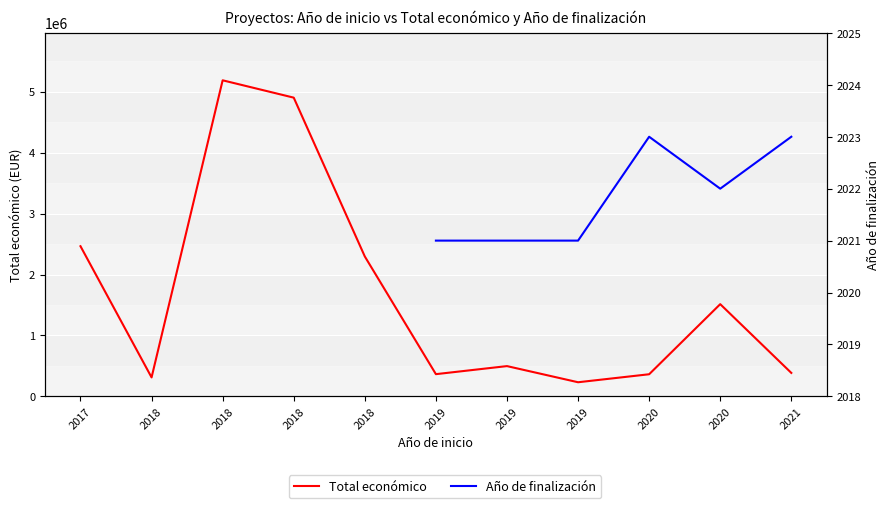

What value does the Año de finalización series have at 2020?

2022.0